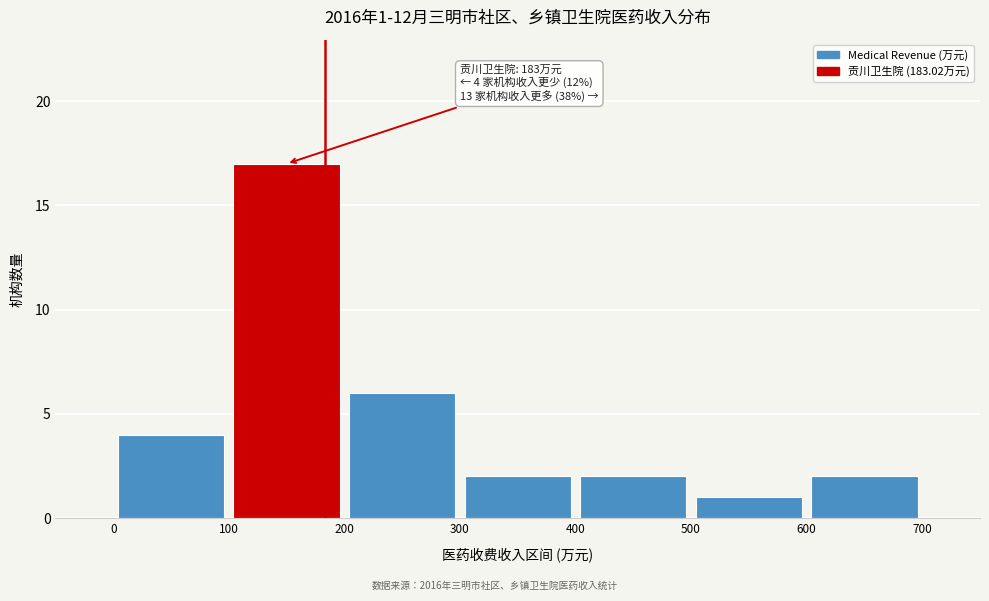

Which range on the x-axis has the tallest bar?

100 to 200